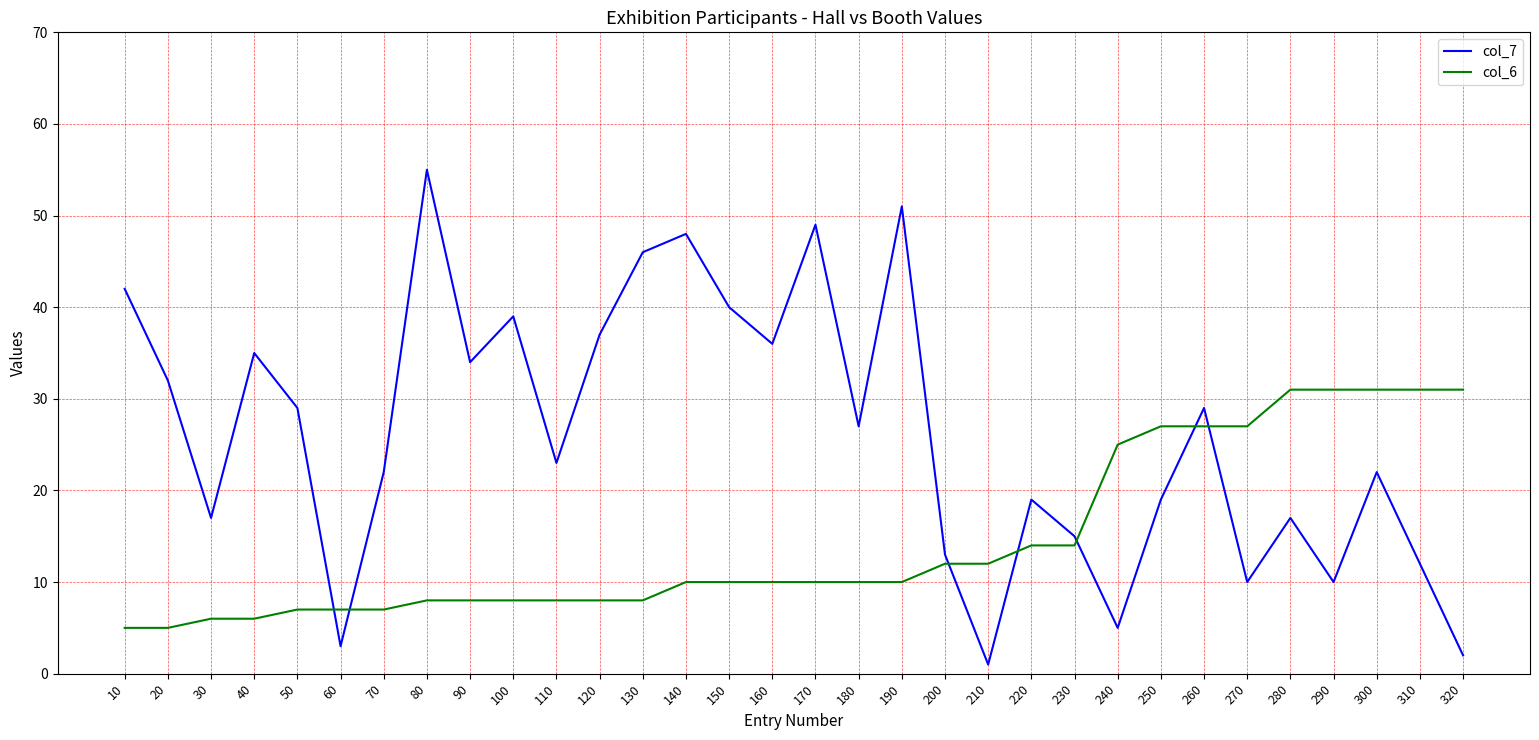

At which category is the sum across all series the highest?

80